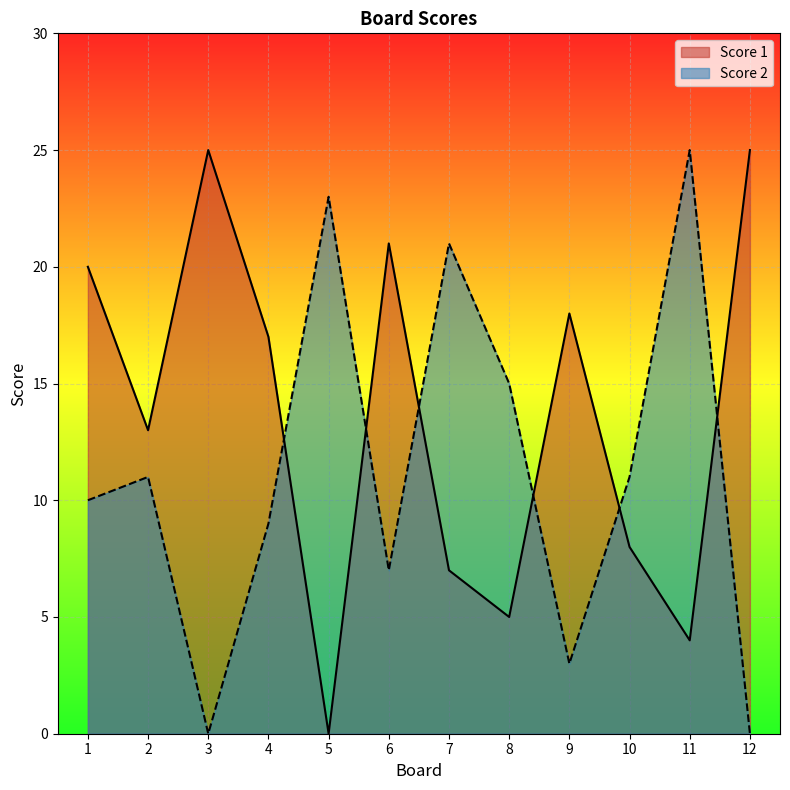

After their last crossing, which series has the higher values: Score 2 or Score 1?

Score 1